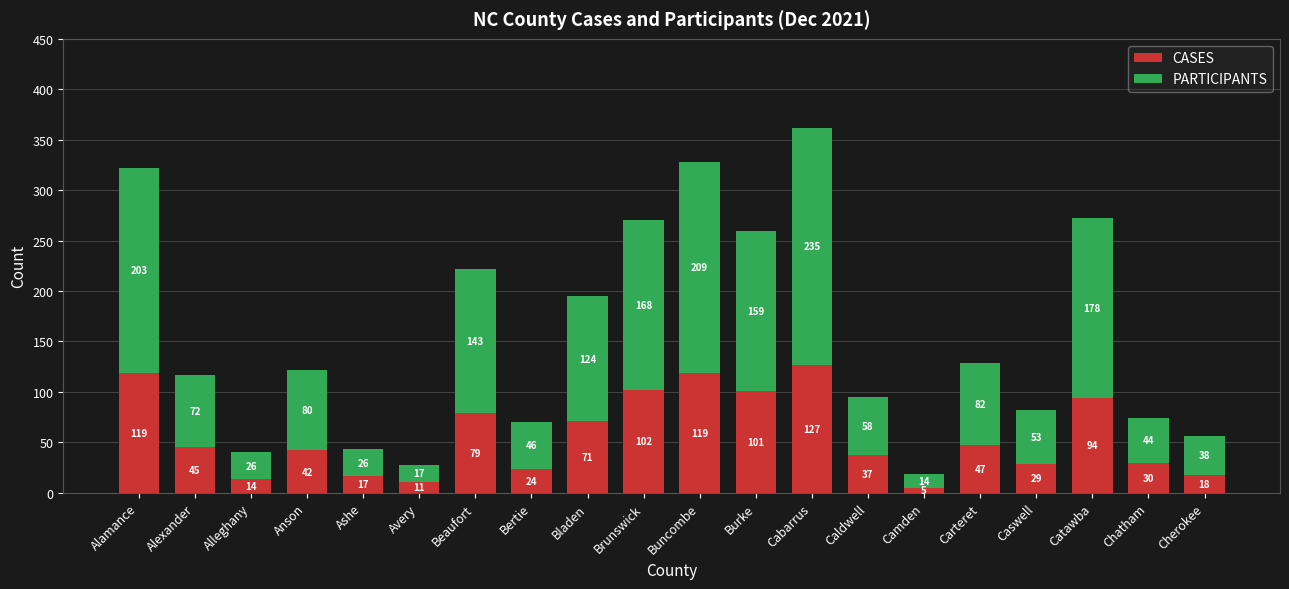

Which series has the widest spread of values?

PARTICIPANTS